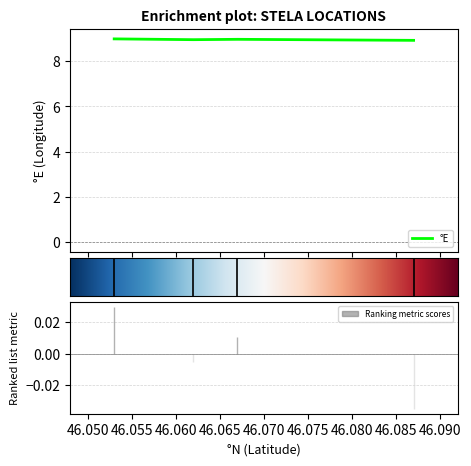

Reading left to right, list all the values displayed in this chart.

TI·27 Mezzovico-Vira=8.9	TI·34 Capriasca=9.0	TI·35 Ponte Capriasca=8.9	TI·54 Sonvico=9.0